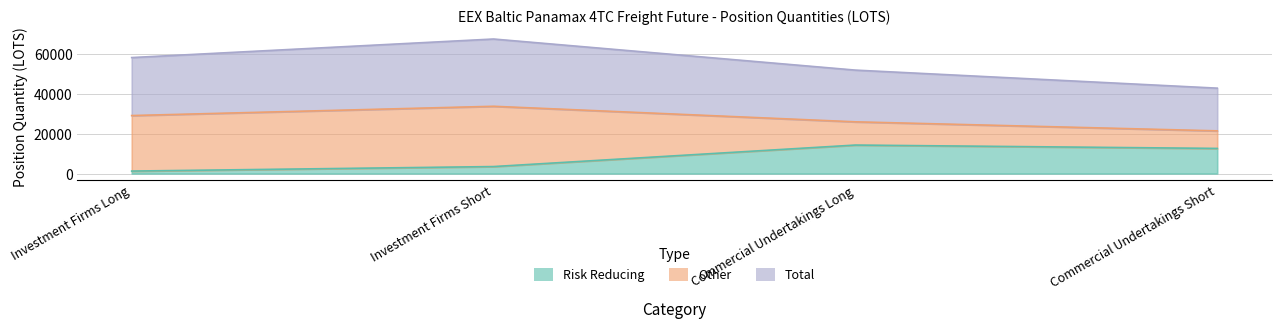

True or false: Total and Risk Reducing intersect in this chart.

False